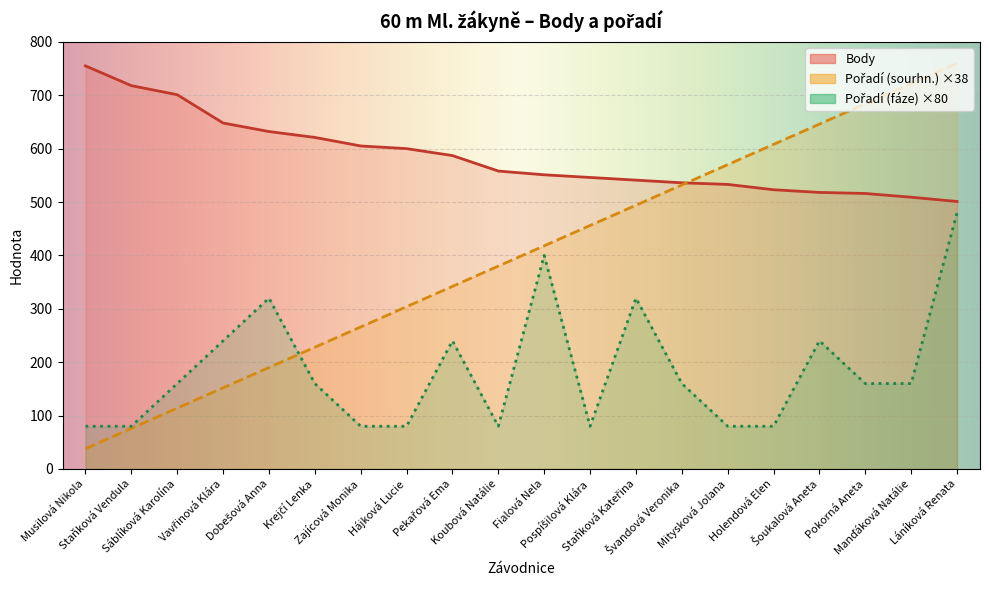

Which series has the widest spread of values?

Pořadí (sourhn.)